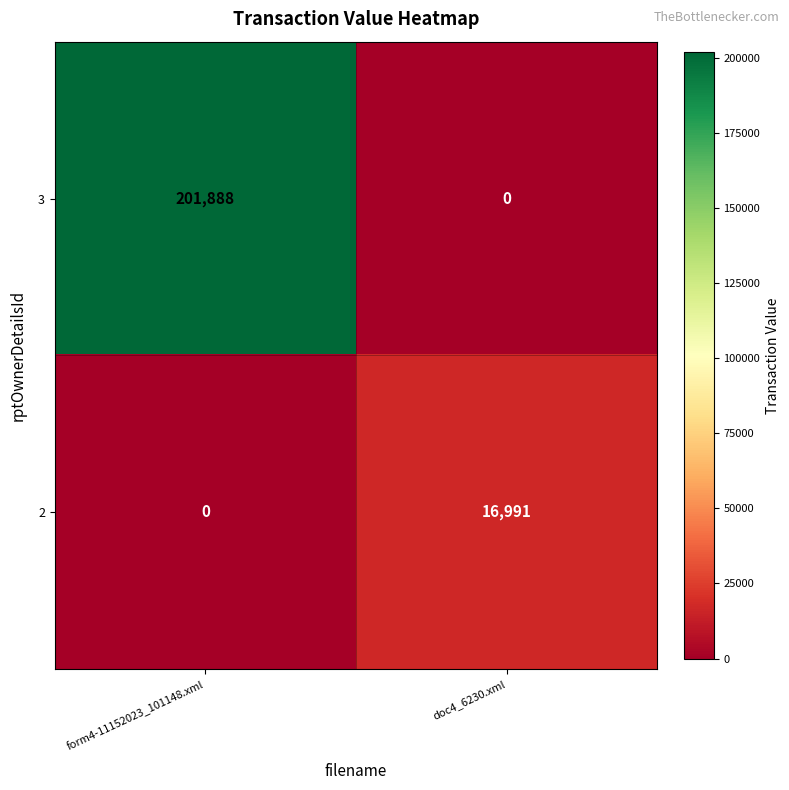

What is the difference between the 3 values at form4-11152023_101148.xml and doc4_6230.xml?

201888